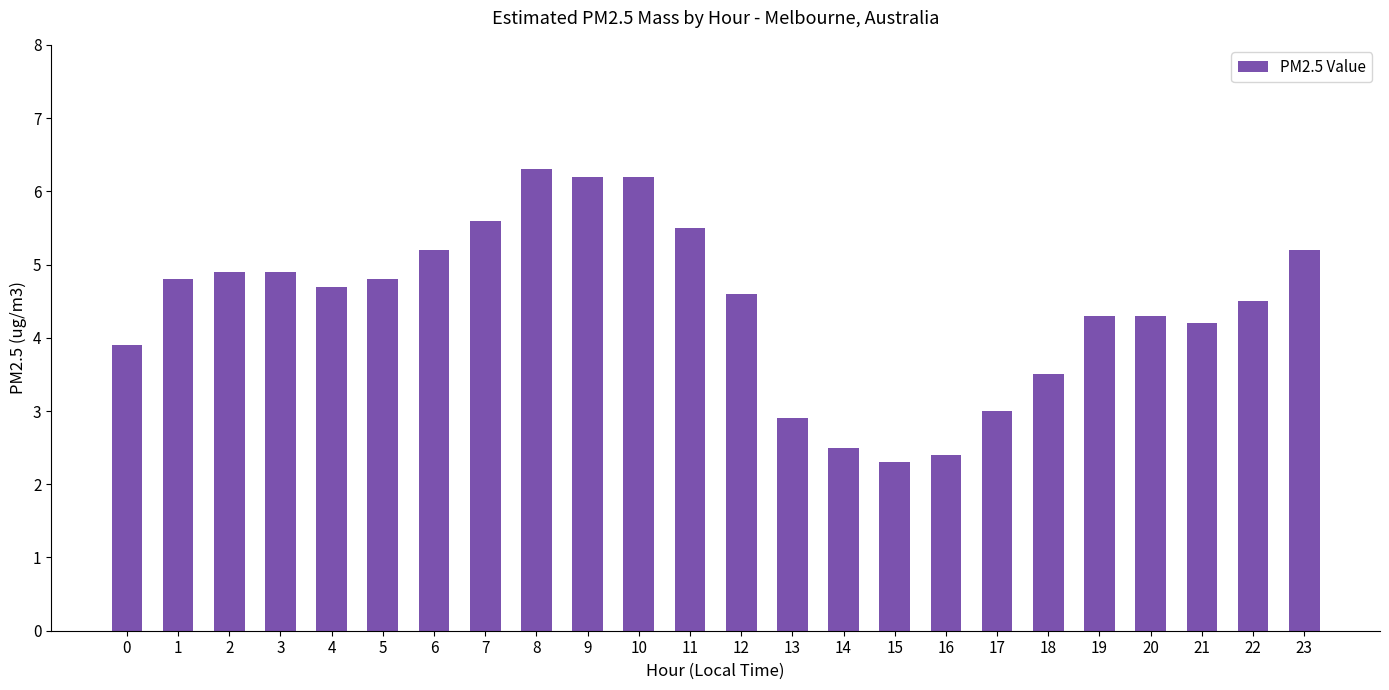

At which category does the chart reach its peak across all series?

8